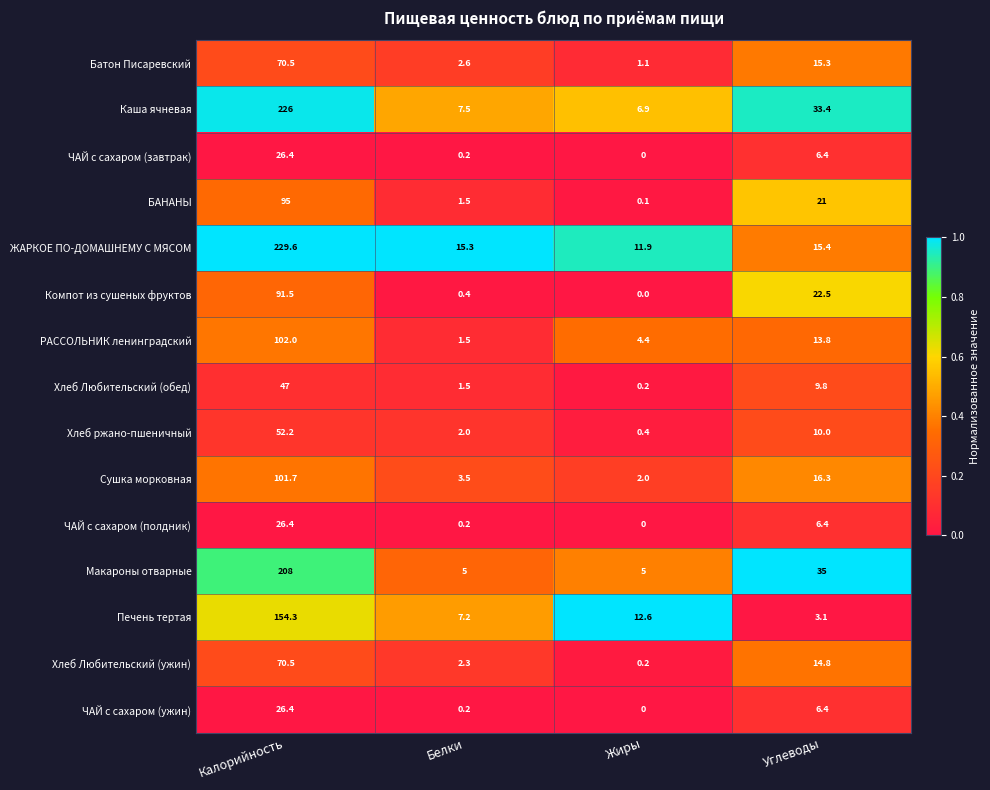

At which label is Хлеб Любительский (обед) closest to 23?

Углеводы